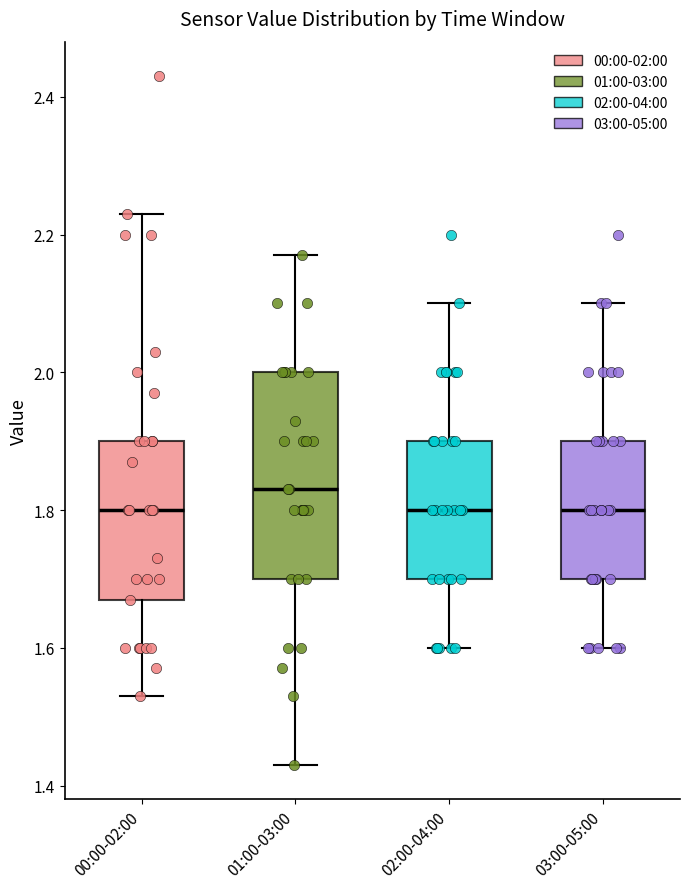

Reading left to right, transcribe this box plot: for each box, give where its median line is, the range the box spans, and where its two whiskers end, as read against the y-axis. The values are not printed on the chart, so give them approximately, as read against the axis.

00:00-02:00: median 1.80, box 1.68 to 1.90, whiskers 1.54 to 2.24
01:00-03:00: median 1.84, box 1.70 to 2.00, whiskers 1.44 to 2.18
02:00-04:00: median 1.80, box 1.70 to 1.90, whiskers 1.60 to 2.10
03:00-05:00: median 1.80, box 1.70 to 1.90, whiskers 1.60 to 2.10